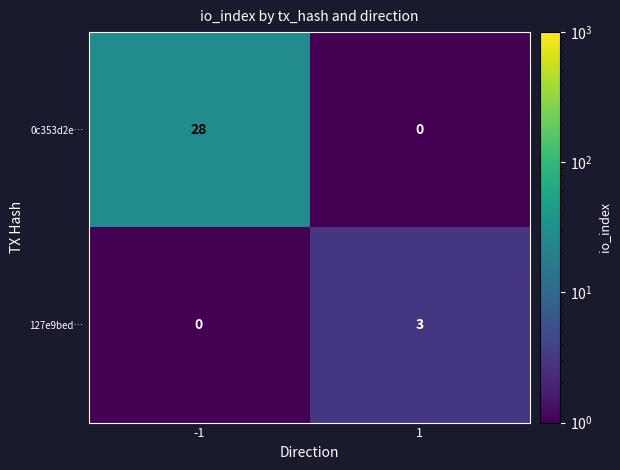

Is it true that 127e9bed… equals 0 at -1?

True